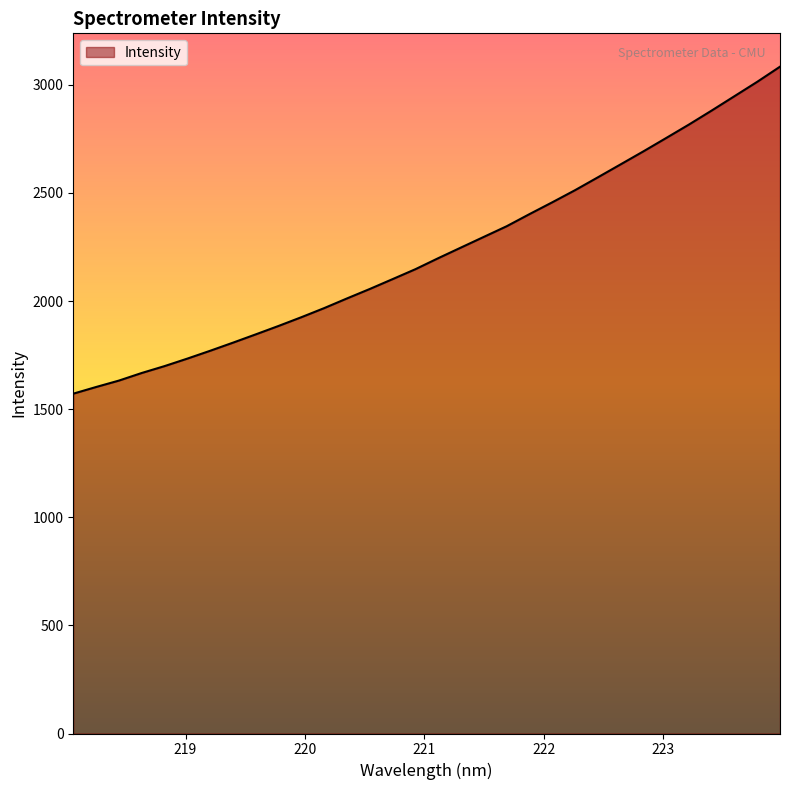

What is the difference between the maximum and minimum values?

1512.3